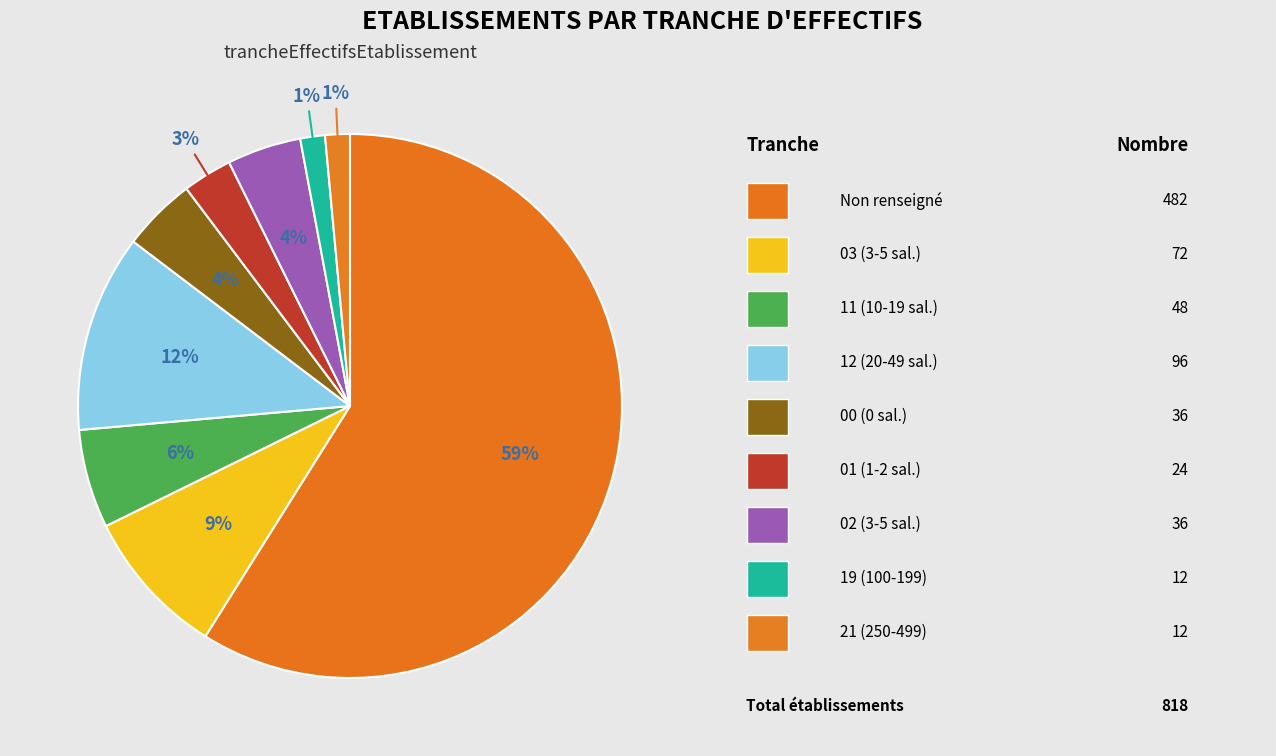

How many segments does this pie chart have?

9